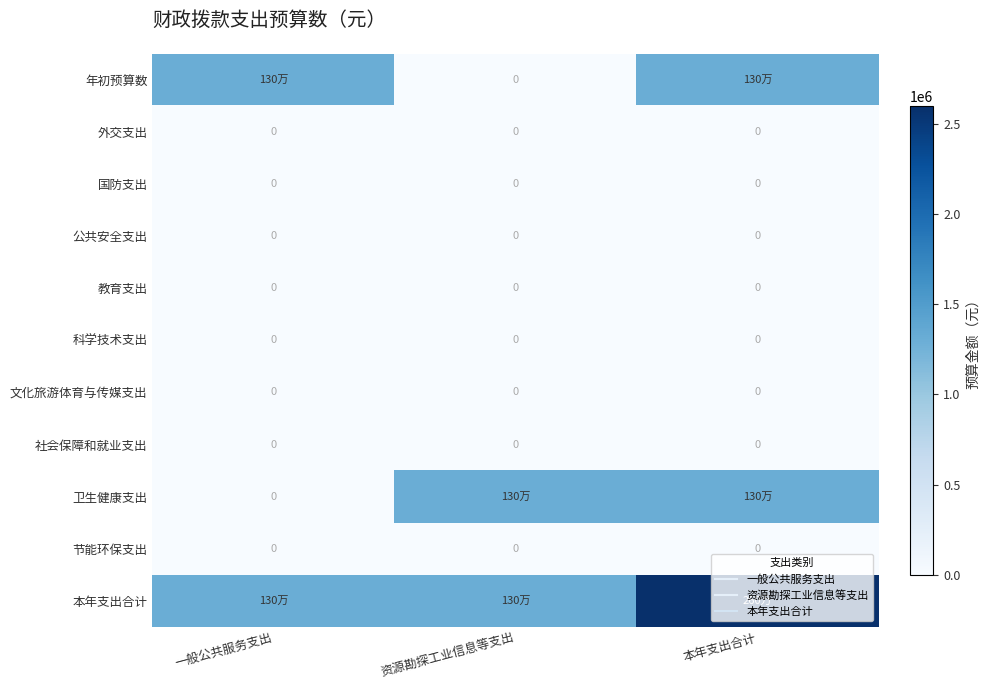

How many 年初预算数 values are between 0 and 1300000?

3